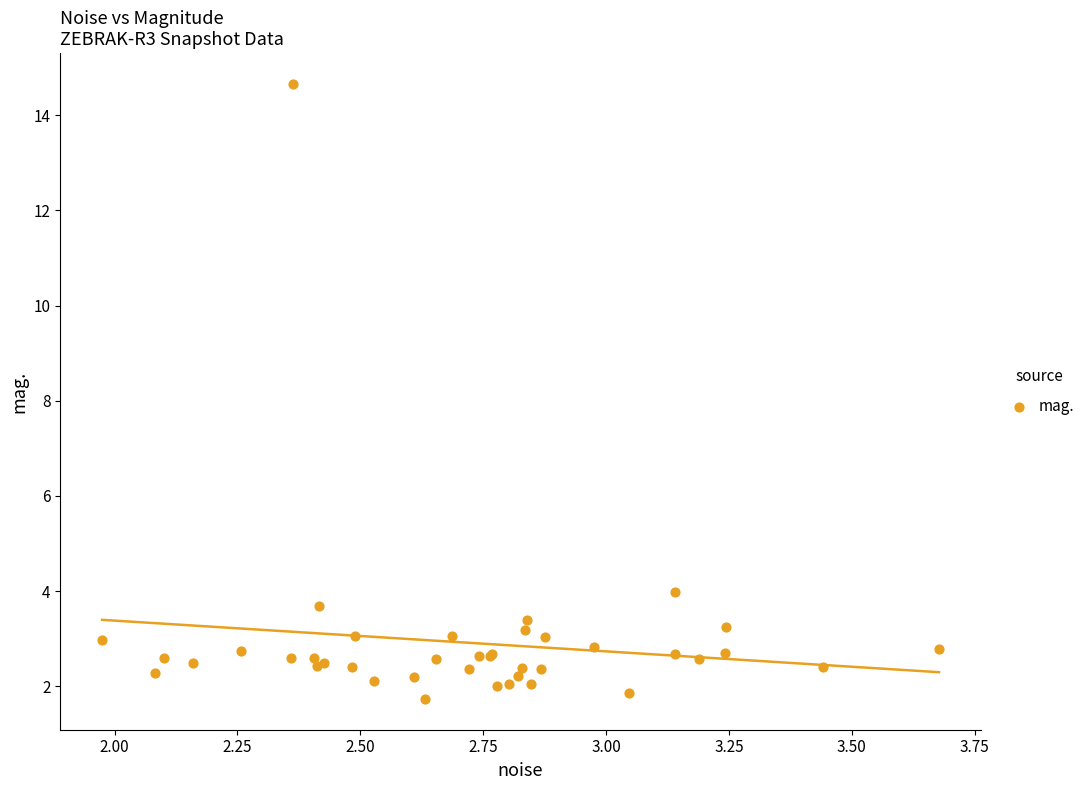

What Y value in the scatter plot is closest to 8?

4.0